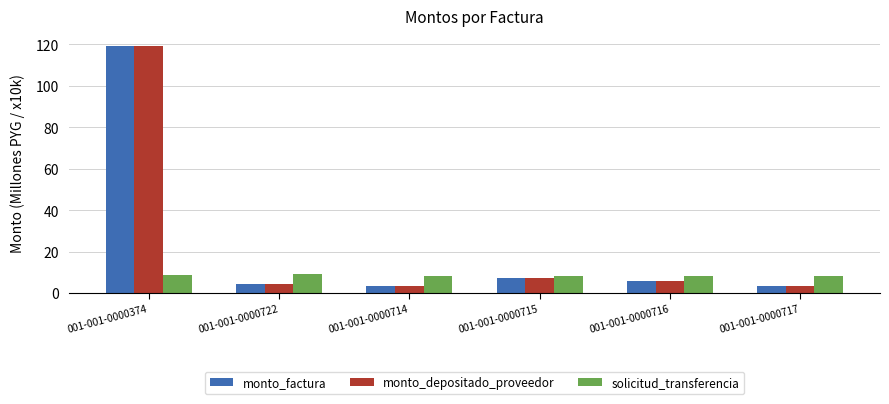

What is the sum of the monto_factura values at 001-001-0000715 and 001-001-0000722?

11.4